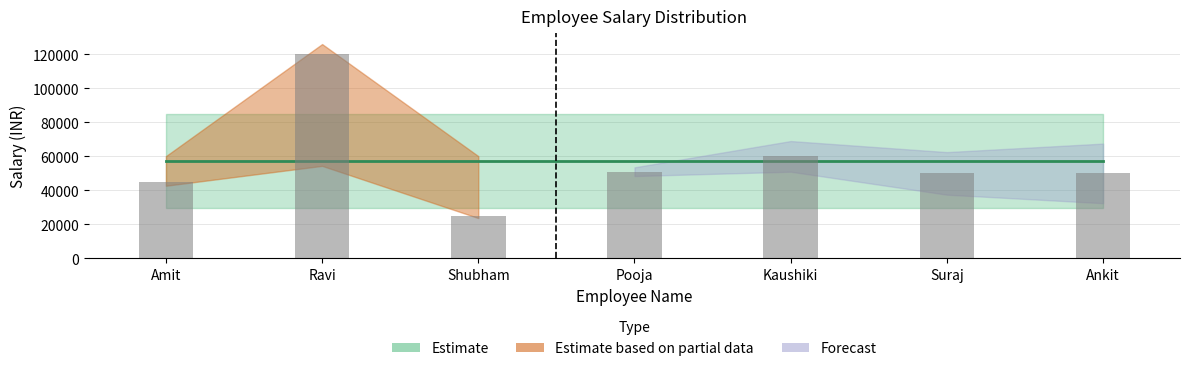

What value does the data have at Ravi, to the nearest 50?

120000